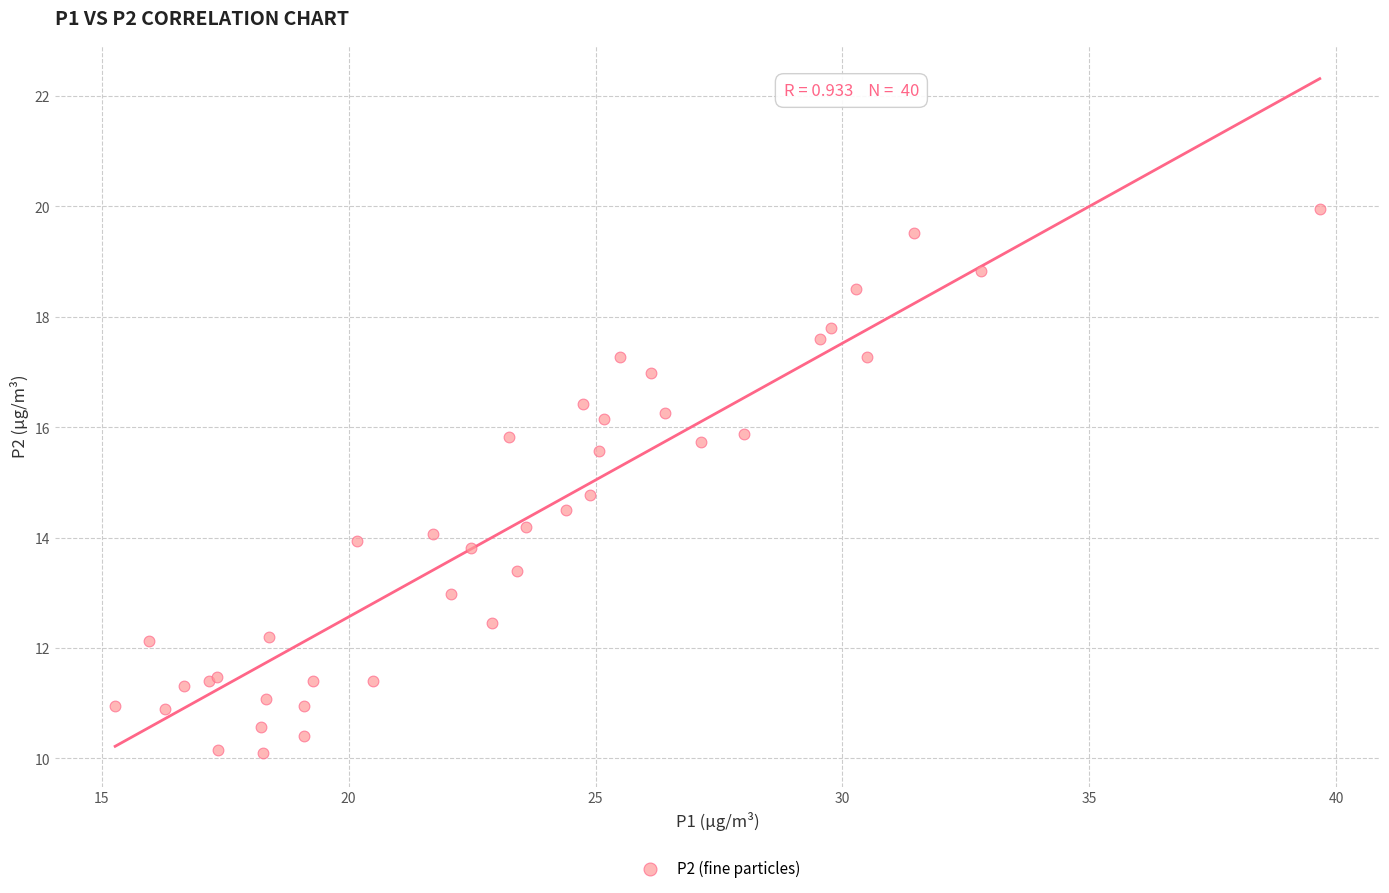

What Y value in the scatter plot is closest to 15?

14.8